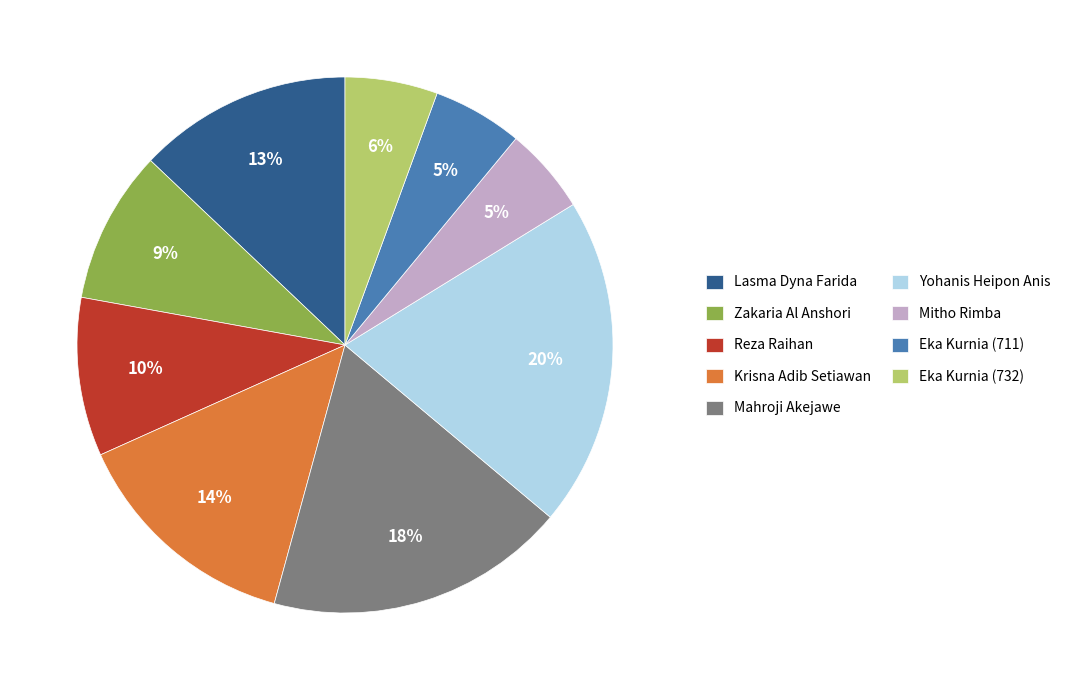

What percentage is the Eka Kurnia (711) slice, to the nearest percent?

5%